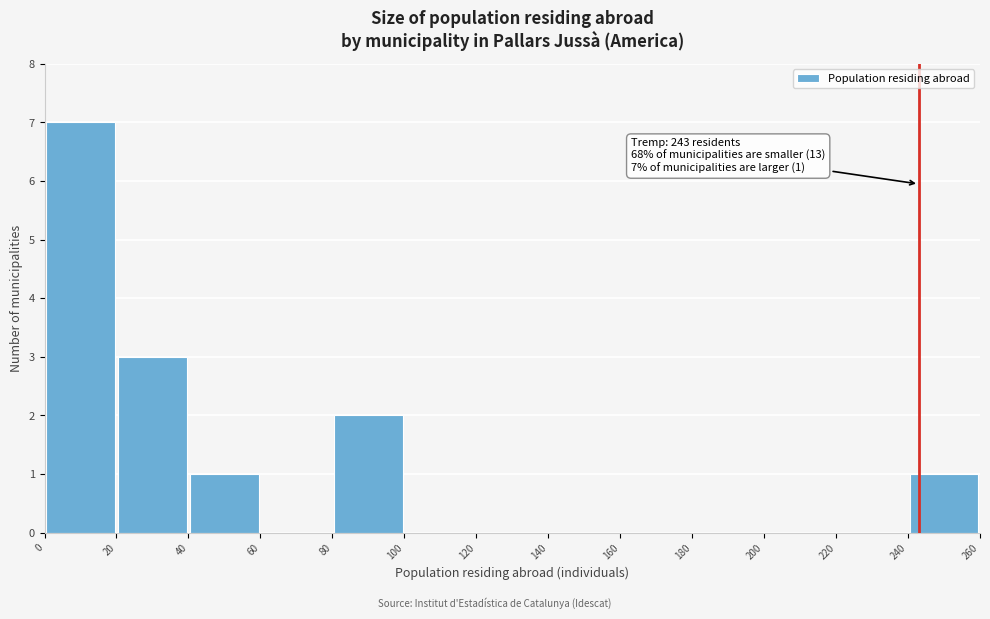

Which range on the x-axis has the tallest bar?

0 to 20